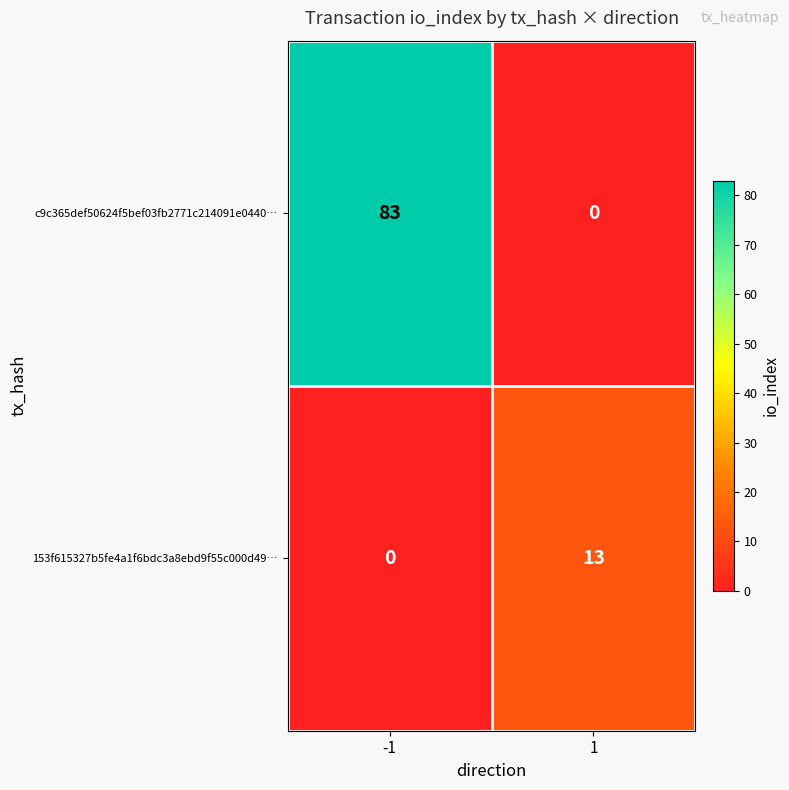

Which series has the widest spread of values?

c9c365def50624f5bef03fb2771c214091e0440…